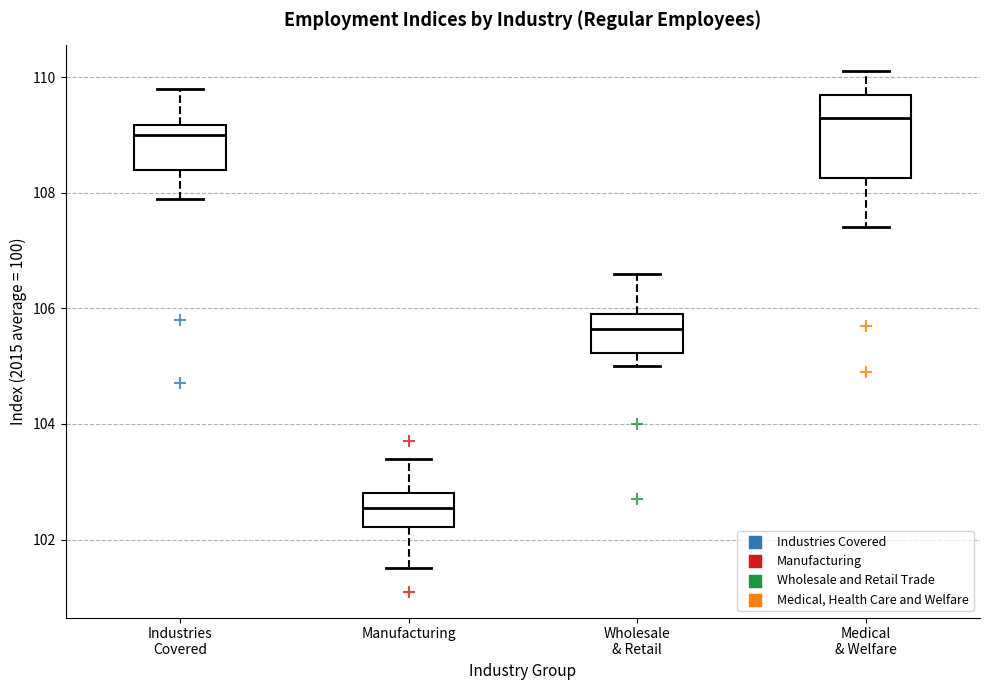

Which box's median line is the lowest?

Manufacturing